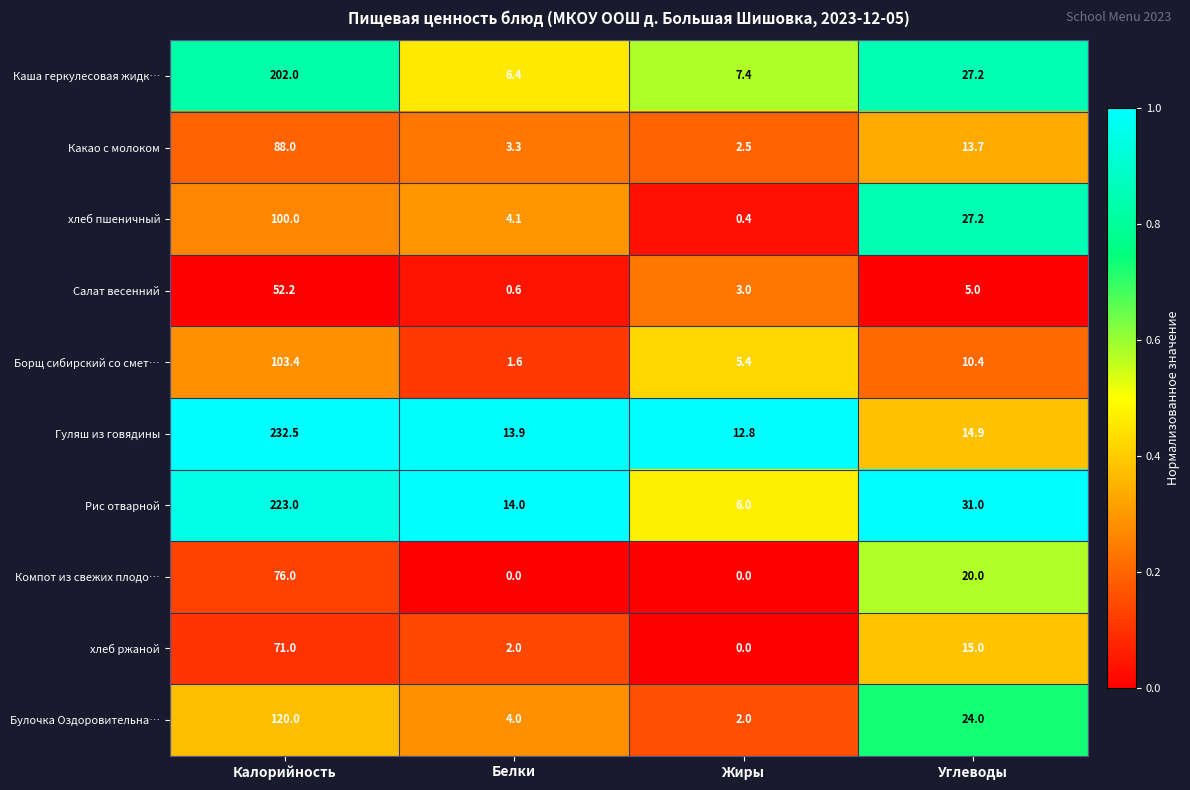

What is the difference between the maximum and minimum values in the Какао с молоком series?

85.5